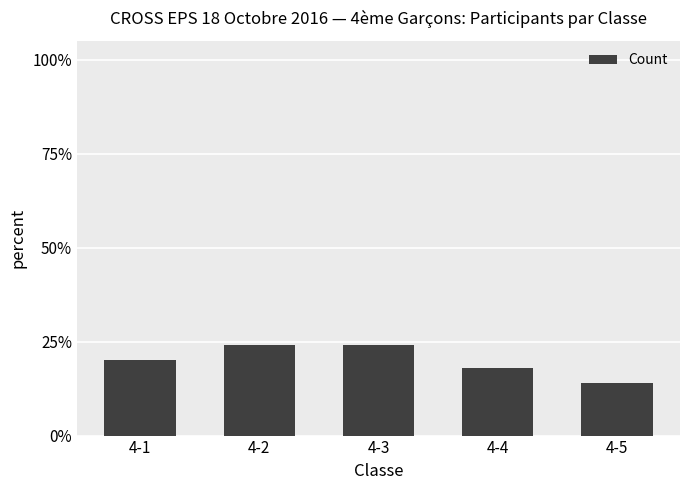

What is the change in value from 4-2 to 4-4?

-0.1